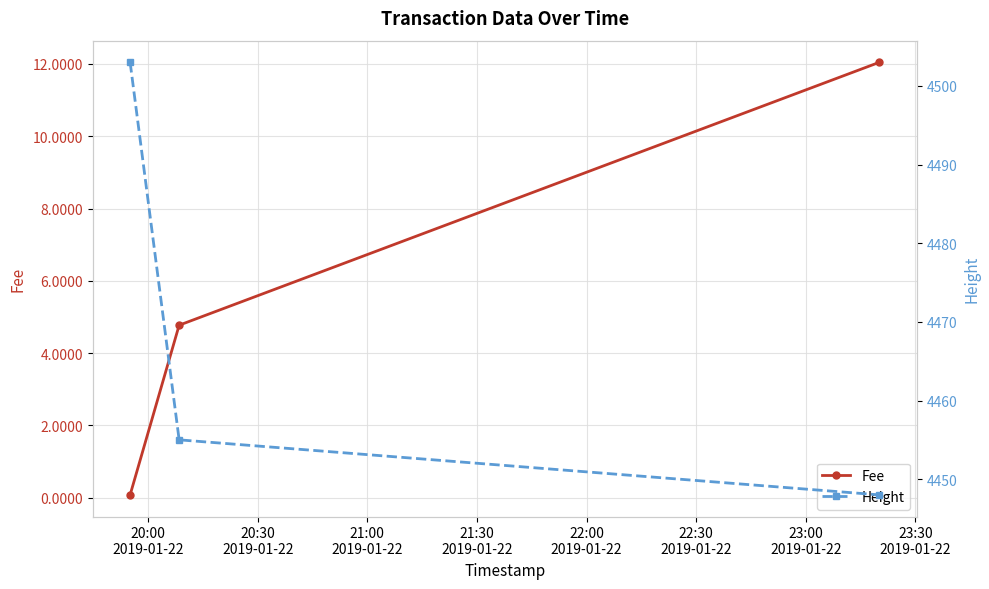

How many data points in Fee are less than 4?

1